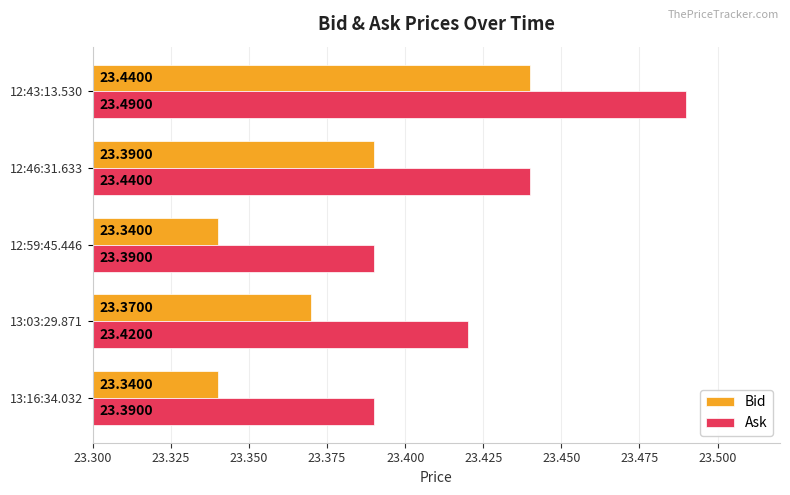

What is the total value across all series at 12:59:45.446?

46.7